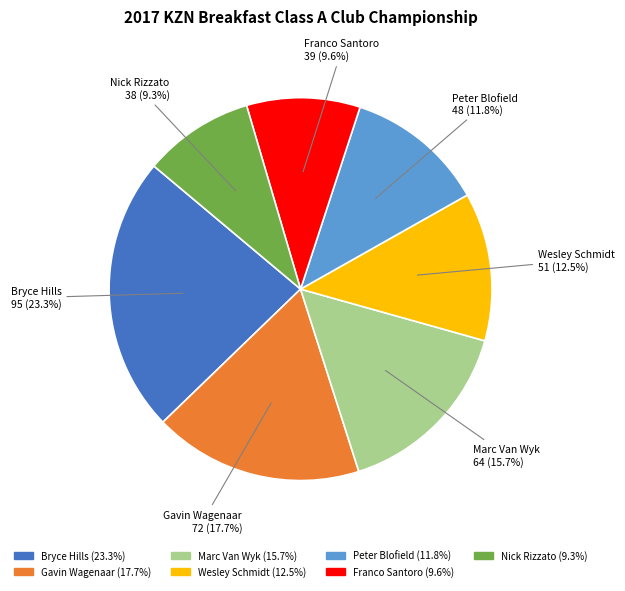

What percentage is the Marc Van Wyk slice, to the nearest percent?

16%